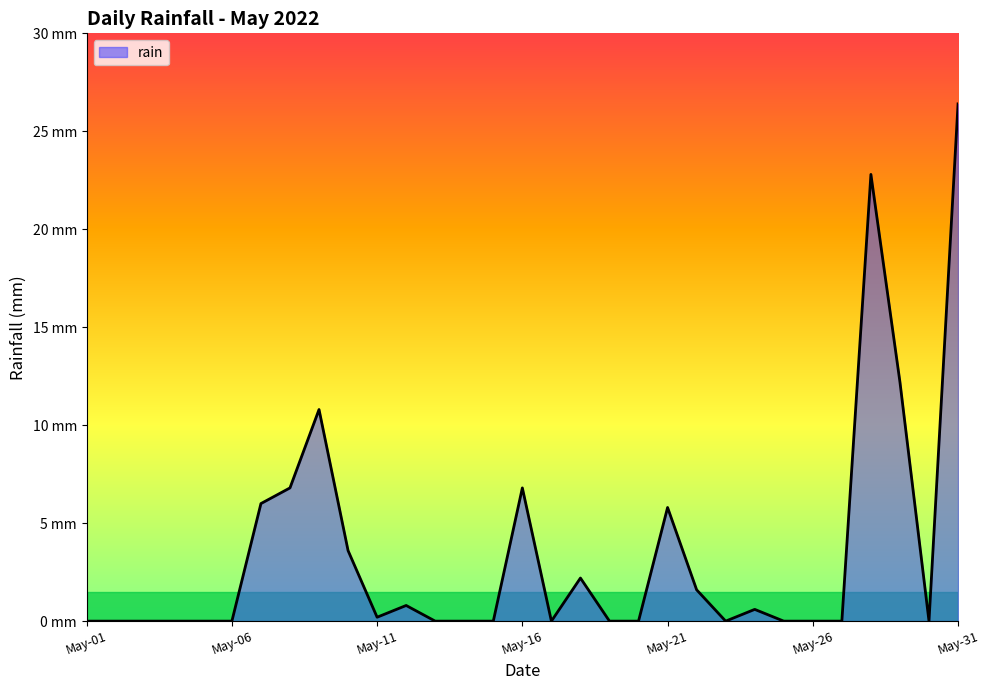

Is this an area chart (filled region under the line)?

Yes